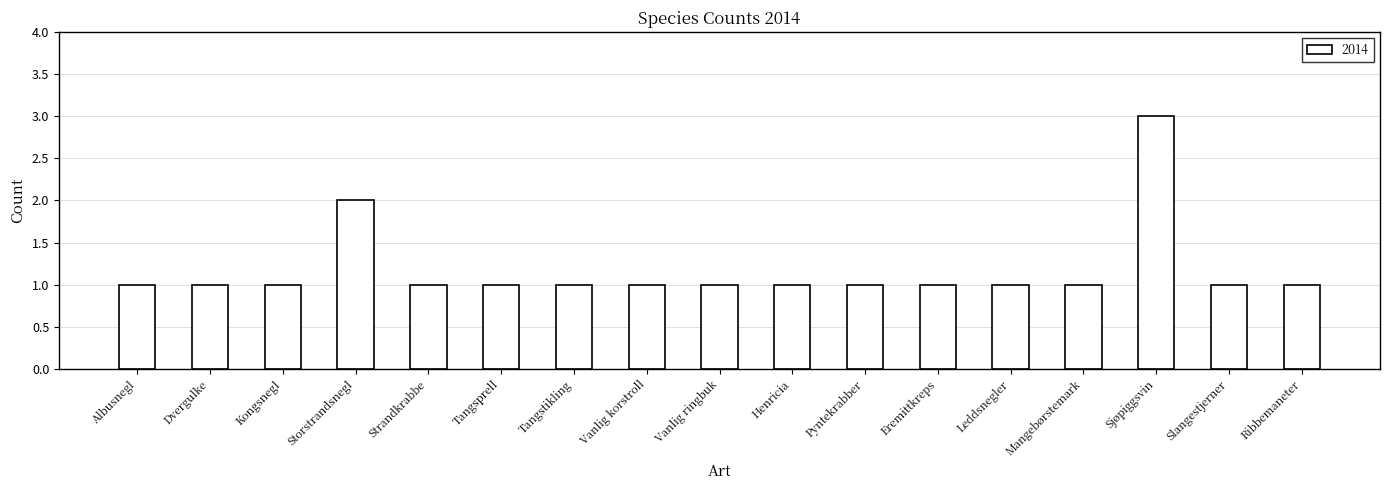

What is the label of the 4th bar from the right?

Mangebørstemark